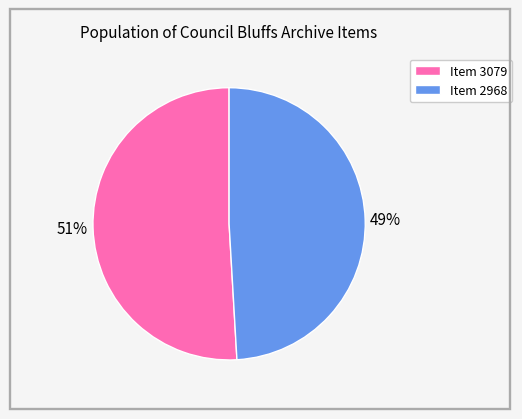

Which category has the biggest portion of the pie?

Item 3079